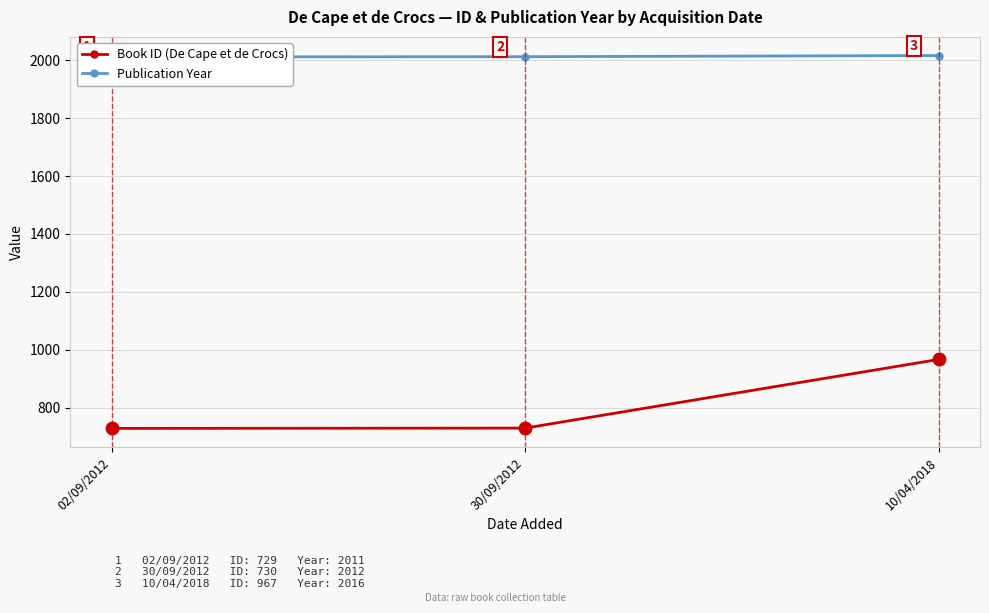

What is the value of the Publication Year point at the 1st from the left?

2011